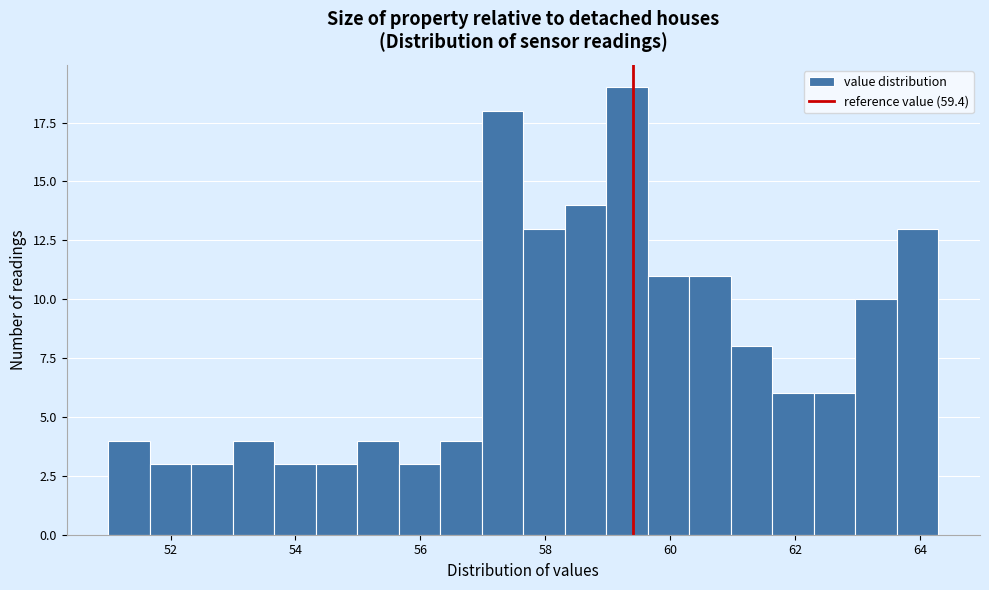

Read against the x-axis, roughly where is the centre of the tallest bar?

59.4